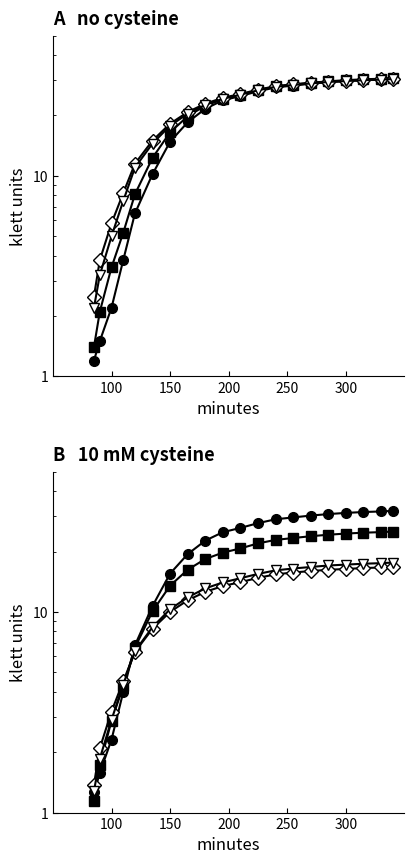

Between which two adjacent categories do DEC (open triangle) and Container ID (filled square) first intersect?

250 and 300